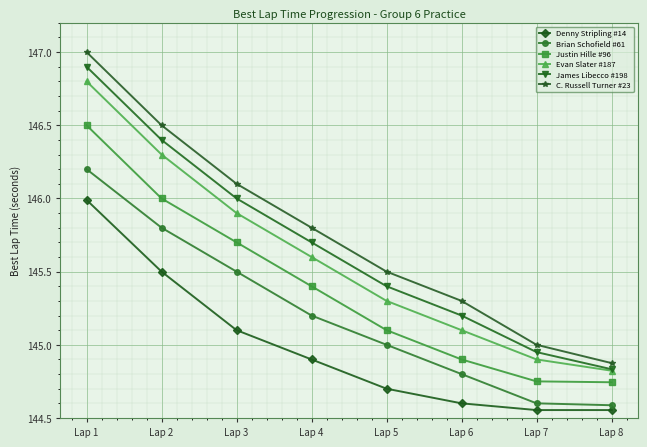

What is the difference between the maximum and minimum values in the Evan Slater #187 series?

2.0